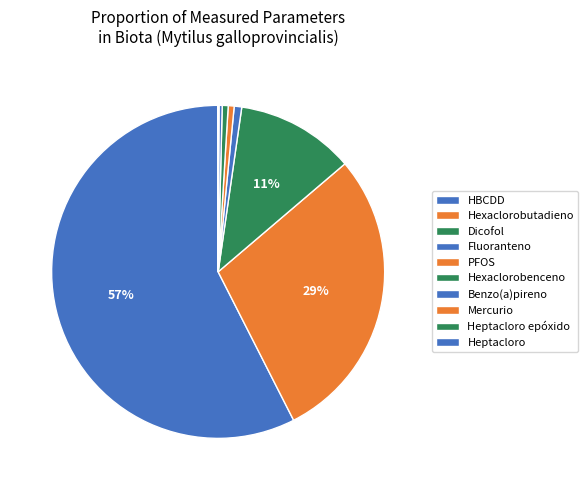

Which slice is the smallest?

Heptacloro